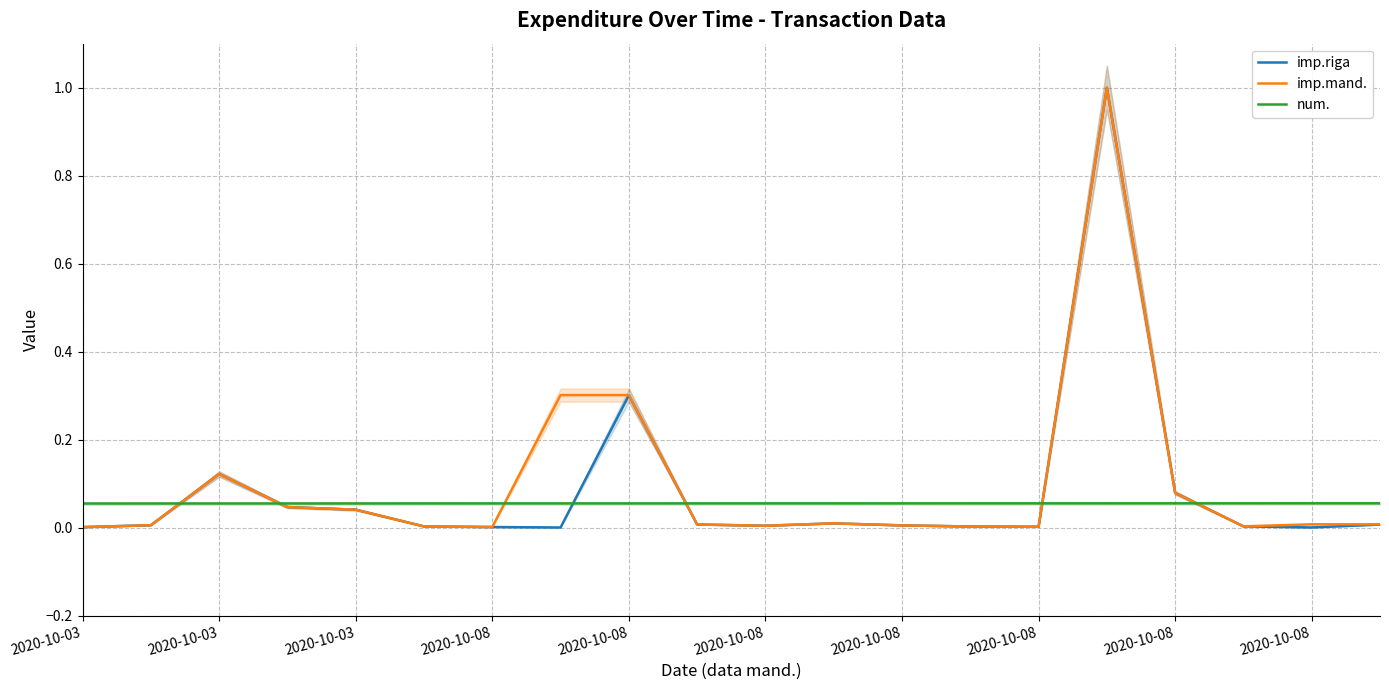

Reading right to left, extract all data points from this chart.

imp.riga: 0.0	0.0	0.0	0.1	1.0	0.0	0.0	0.0	0.0	0.0	0.0	0.3	0.0	0.0	0.0	0.0	0.0	0.1	0.0	0.0
imp.mand.: 0.0	0.0	0.0	0.1	1.0	0.0	0.0	0.0	0.0	0.0	0.0	0.3	0.3	0.0	0.0	0.0	0.0	0.1	0.0	0.0
num.: 0.1	0.1	0.1	0.1	0.1	0.1	0.1	0.1	0.1	0.1	0.1	0.1	0.1	0.1	0.1	0.1	0.1	0.1	0.1	0.1